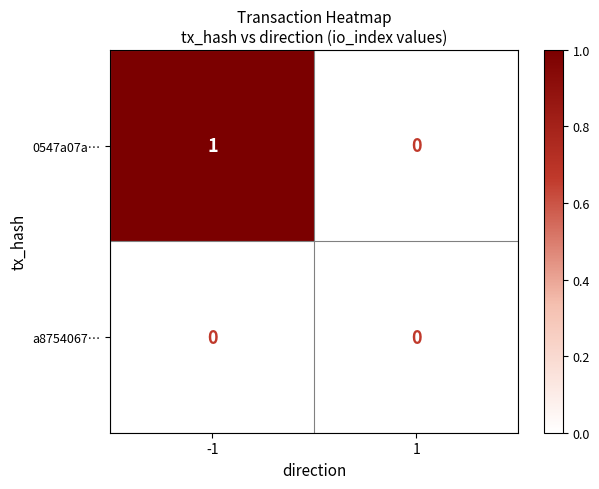

Reading left to right, list all the values displayed in this chart.

0547a07a…: 1	0
a8754067…: 0	0